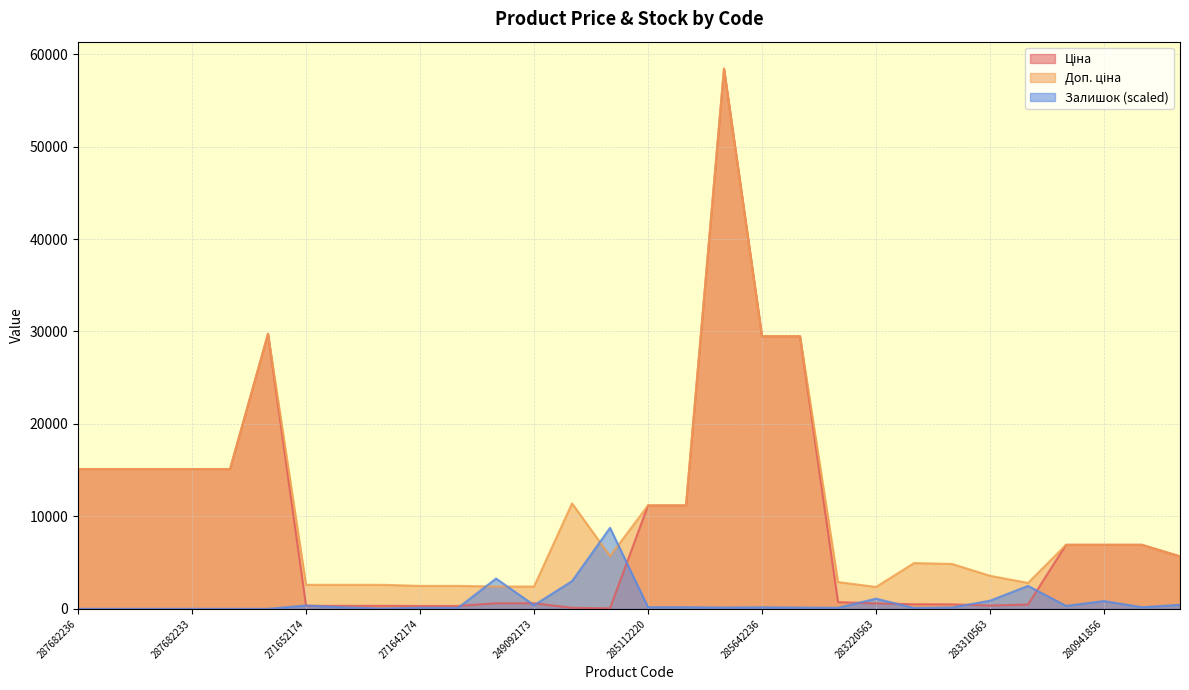

True or false: Залишок and Ціна intersect in this chart.

True